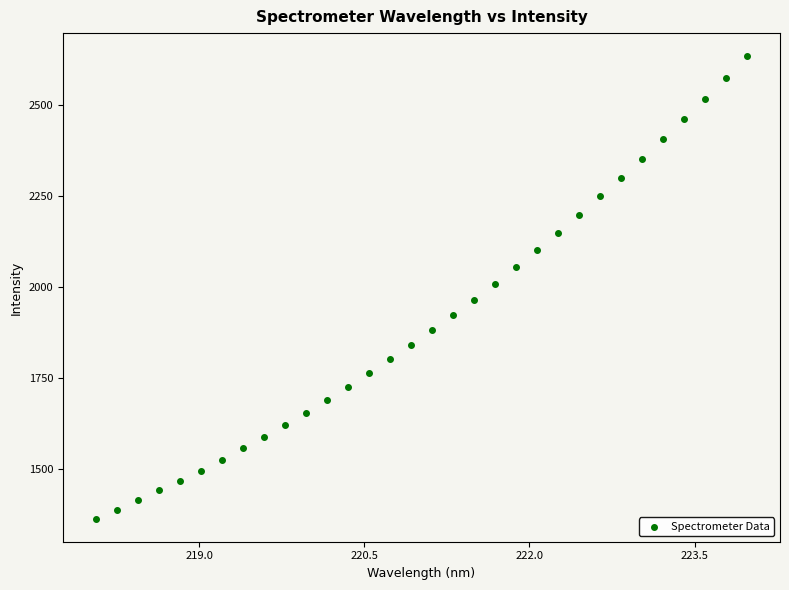

What is the range of X values (max minus min)?

5.9